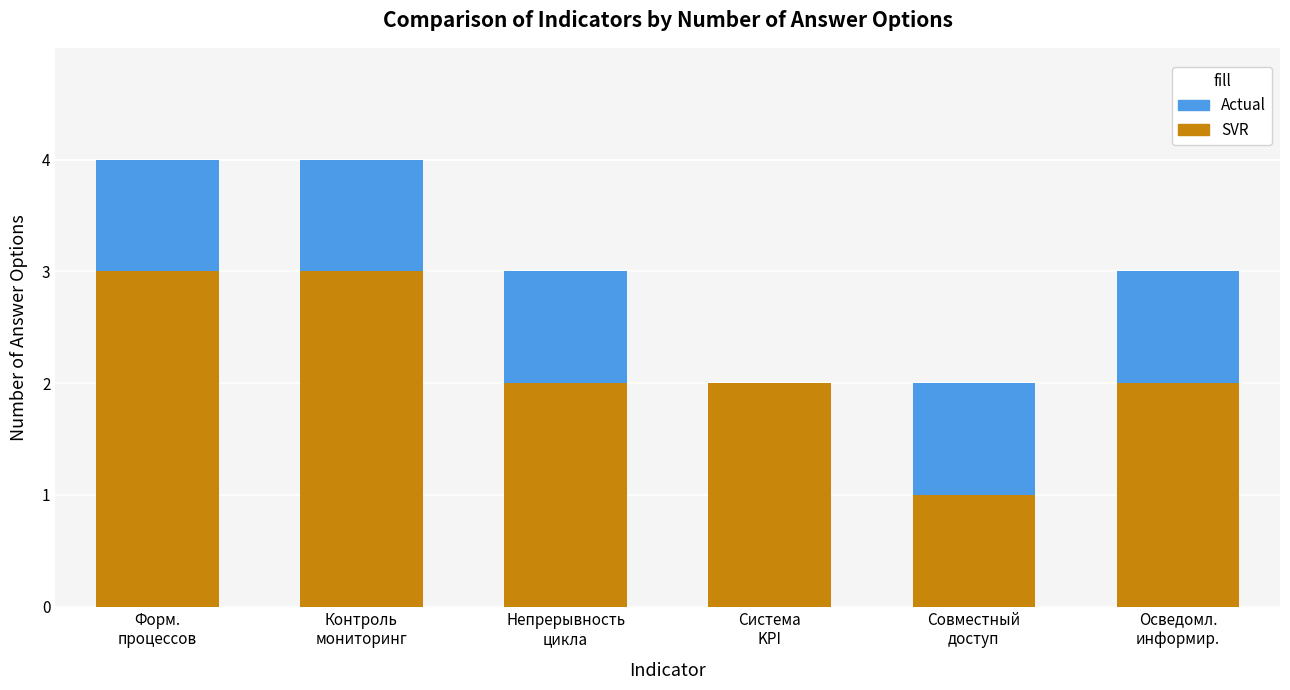

What is the label of the 4th bar from the right?

Непрерывность
цикла